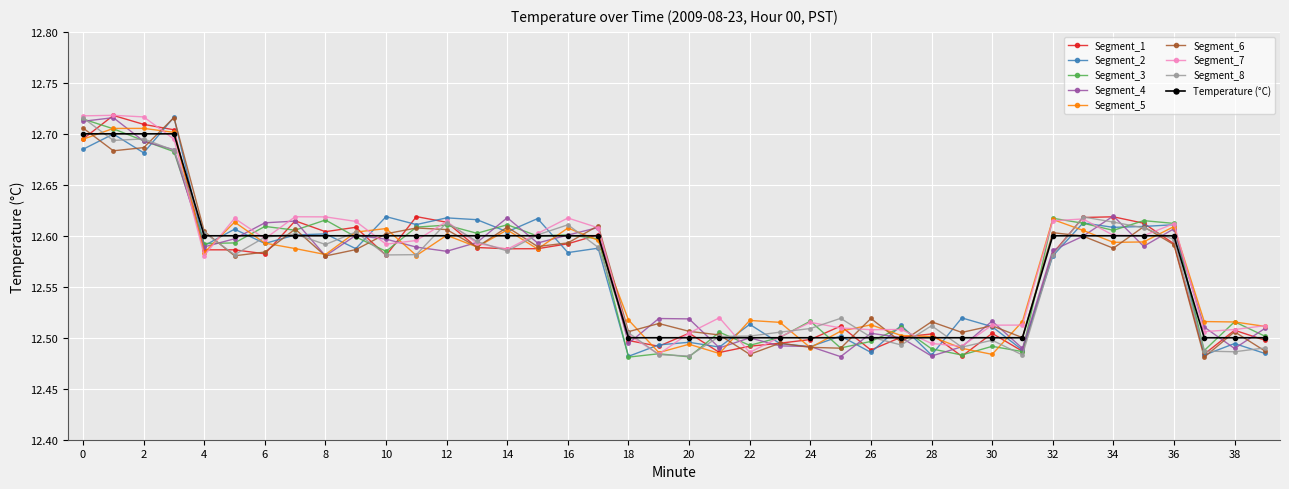

Count the Segment_6 values in the range 12 to 13.

40